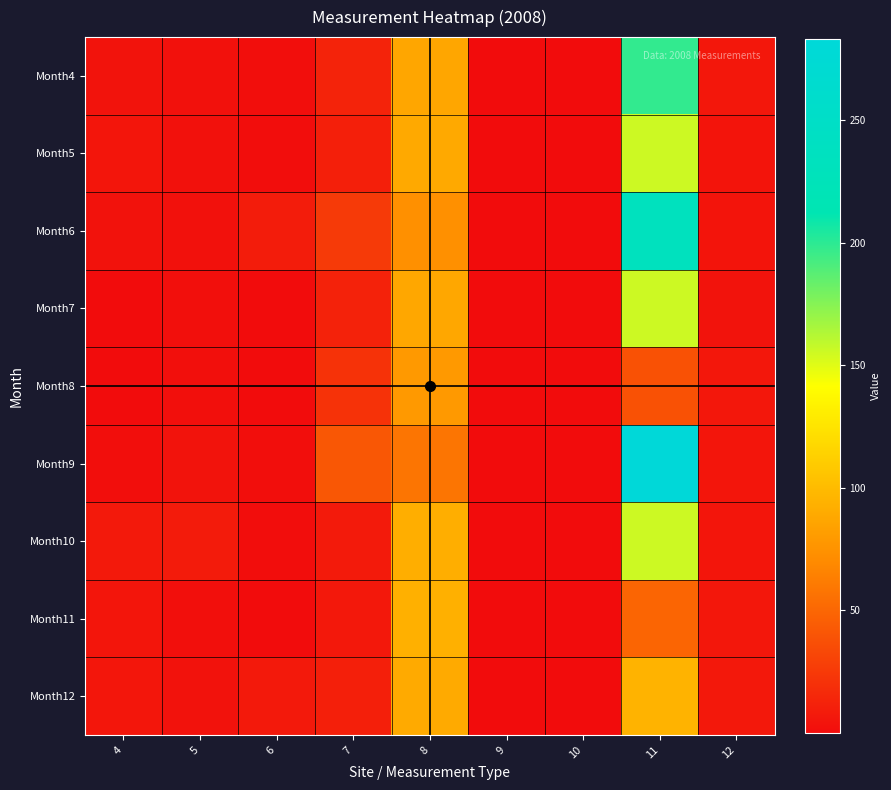

Count the number of data series in this chart.

9